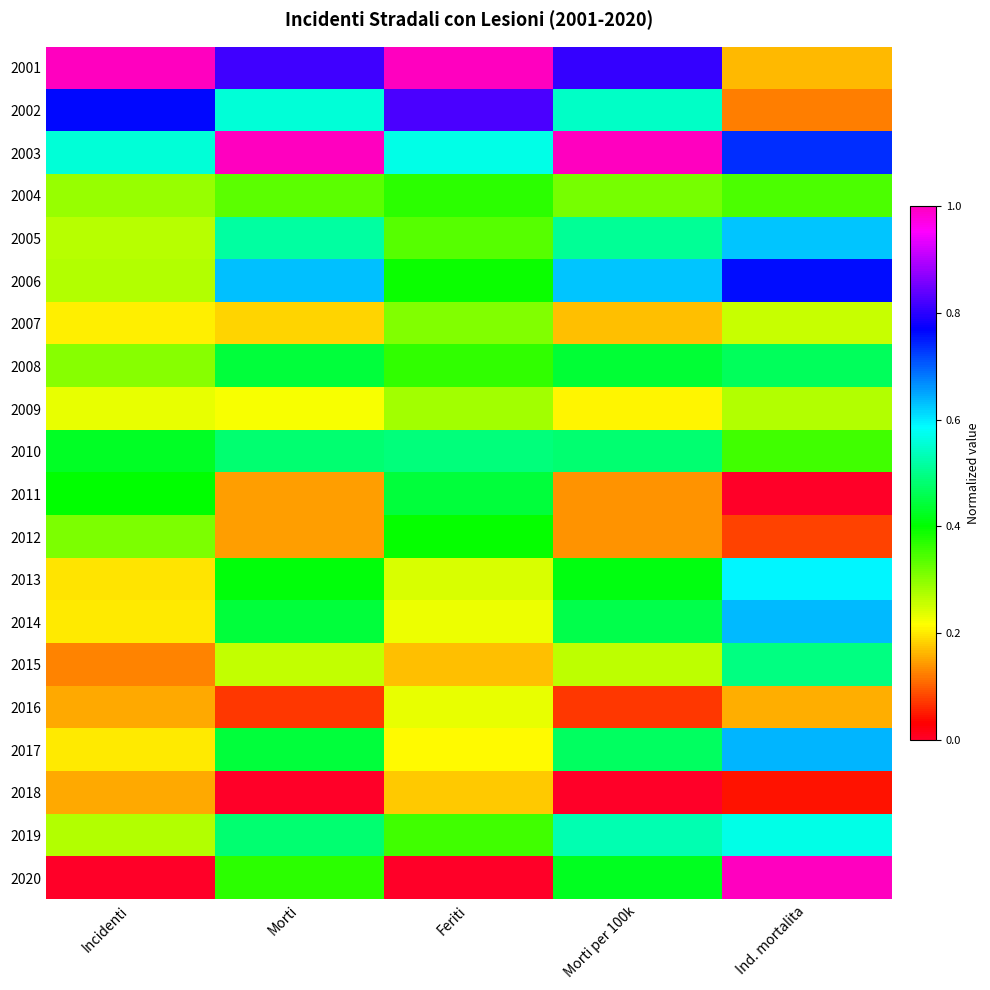

What is the spread (max minus min) of values at Morti?

1.0